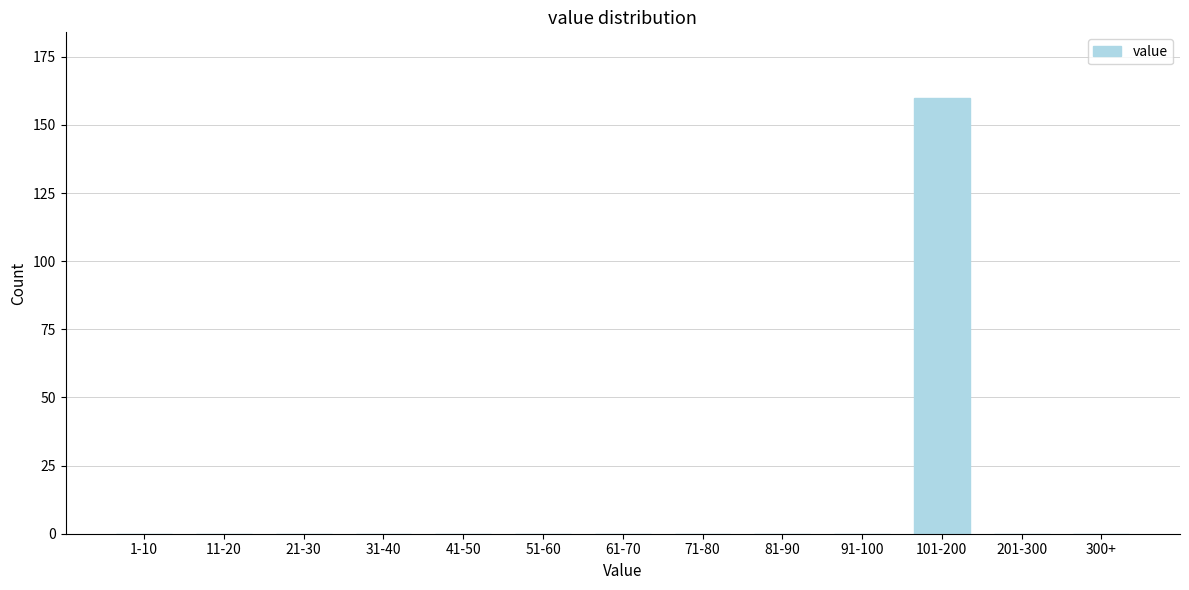

Reading left to right, list all the values displayed in this chart.

1-10=0	11-20=0	21-30=0	31-40=0	41-50=0	51-60=0	61-70=0	71-80=0	81-90=0	91-100=0	101-200=160	201-300=0	300+=0